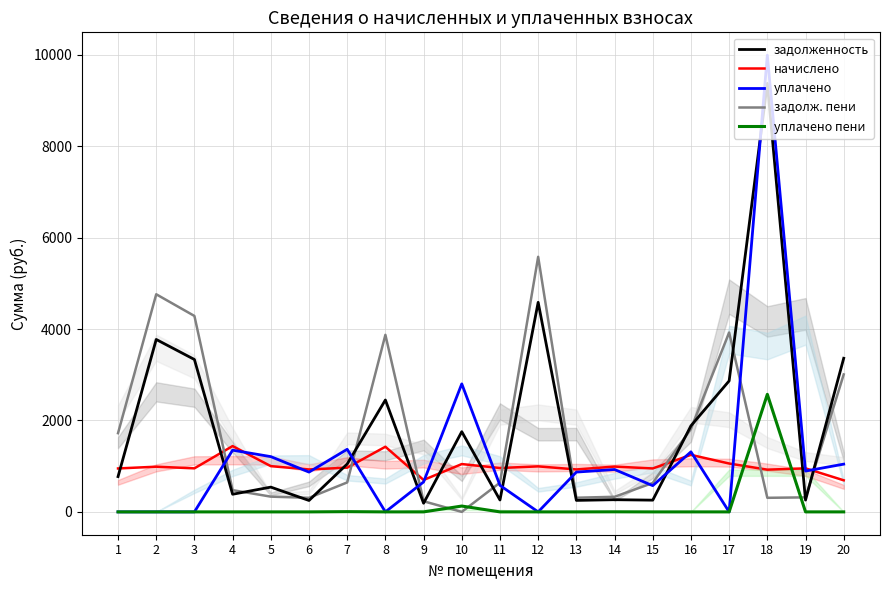

Reading right to left, list all the values displayed in this chart.

задолженность: 3361.4	258.1	9377.9	2866.5	1883.7	256.7	266.7	251.6	4585.8	260.0	1755.0	189.2	2448.5	1047.8	249.7	542.1	385.9	3334.5	3773.1	772.2
начислено: 691.2	952.8	924.0	1058.4	1248.0	950.4	991.2	928.8	996.0	960.0	1046.4	698.4	1425.6	967.2	928.8	1000.8	1440.0	952.8	988.8	950.4
уплачено: 1045.1	893.2	9993.9	0.0	1314.1	574.2	927.5	870.8	0.0	580.0	2801.4	654.8	0.0	1370.2	870.8	1209.3	1350.2	0.0	0.0	0.0
задолж. пени: 3007.5	317.6	308.0	3924.9	1817.5	632.9	330.4	309.6	5581.8	640.0	0.0	232.8	3874.1	644.8	307.8	333.6	475.7	4287.3	4761.9	1722.6
уплачено пени: 0.0	0.0	2572.1	0.0	0.0	0.0	1.8	0.0	0.0	0.0	127.7	0.0	0.0	5.3	0.0	0.0	0.0	0.0	0.0	0.0